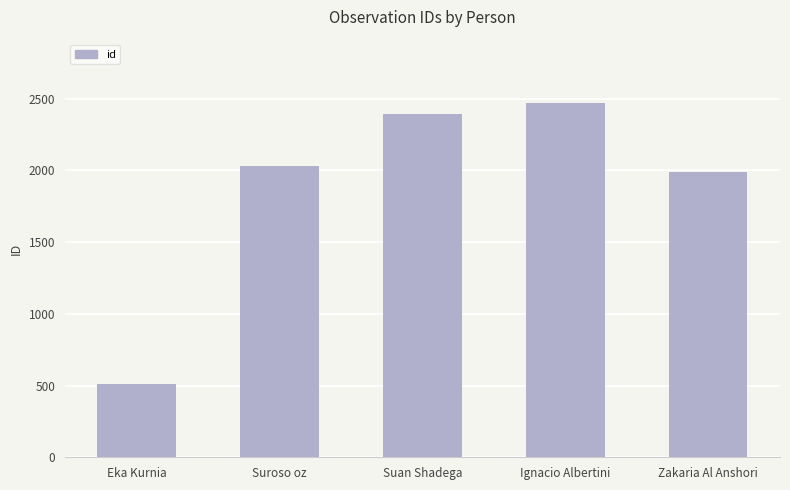

What is the approximate value at Eka Kurnia, to the nearest 100?

500